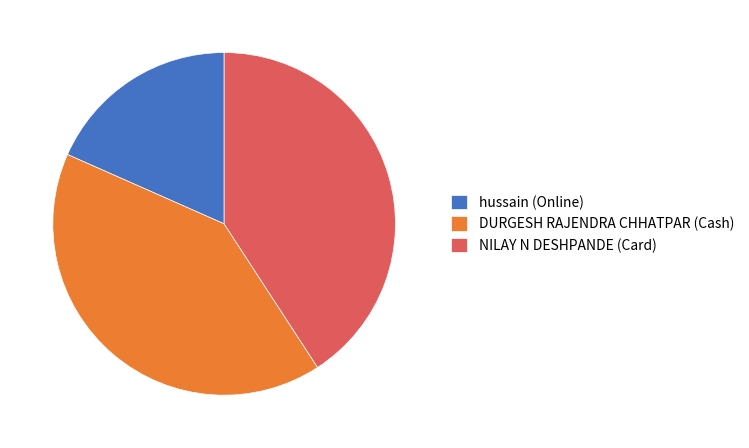

Is NILAY N DESHPANDE (Card) the majority of the pie?

No